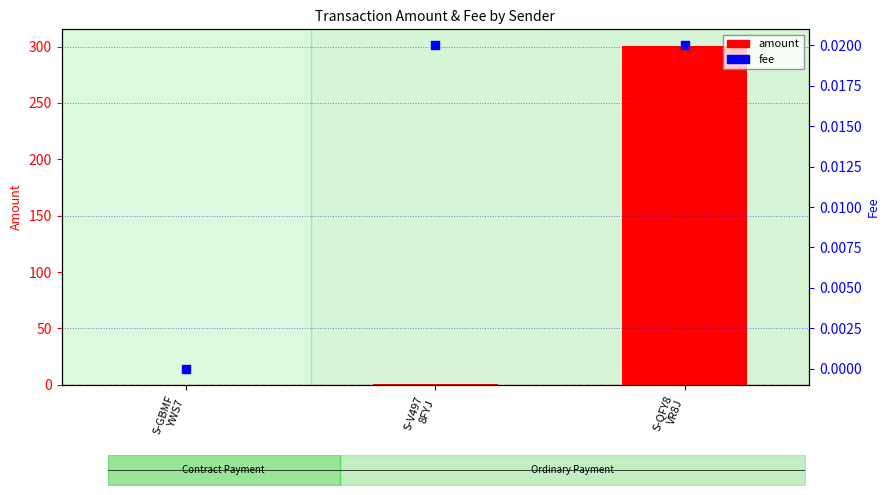

At how many categories does at least one series exceed 200?

1